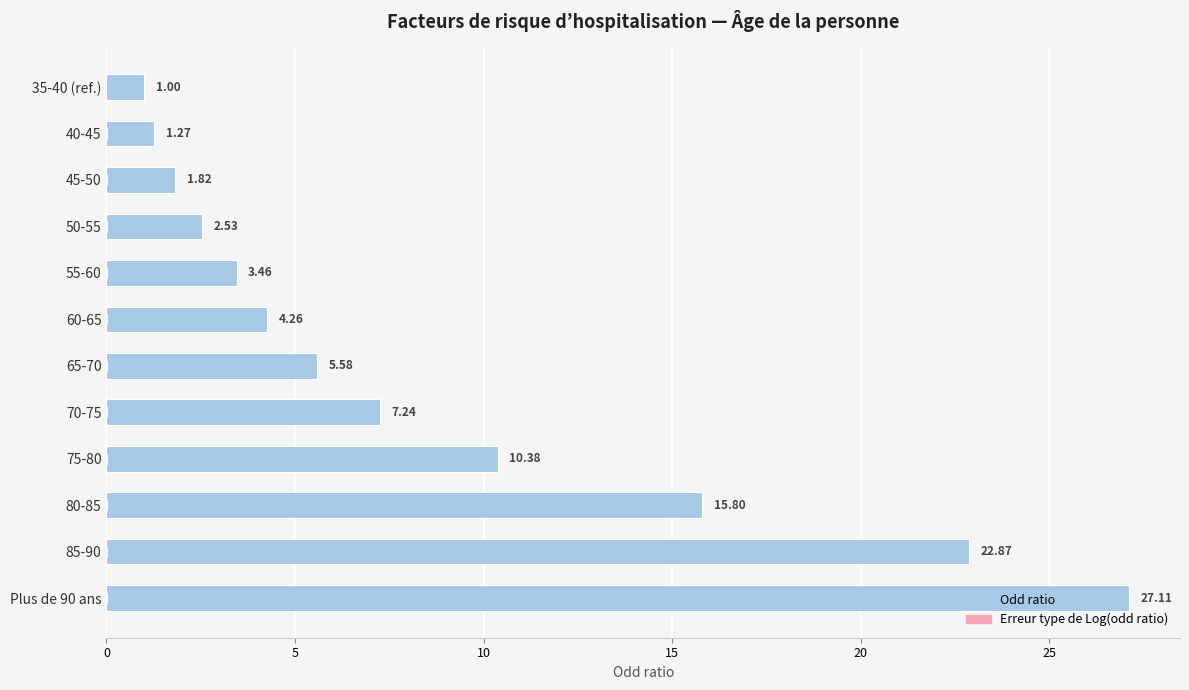

True or false: Erreur type de Log(odd ratio) has a value of 0.0 at 45-50.

True